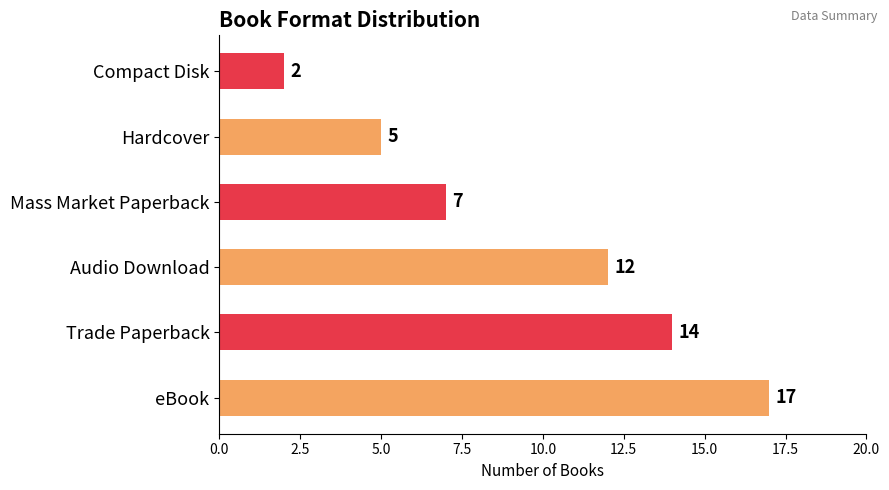

What is the difference between the maximum and minimum values?

15